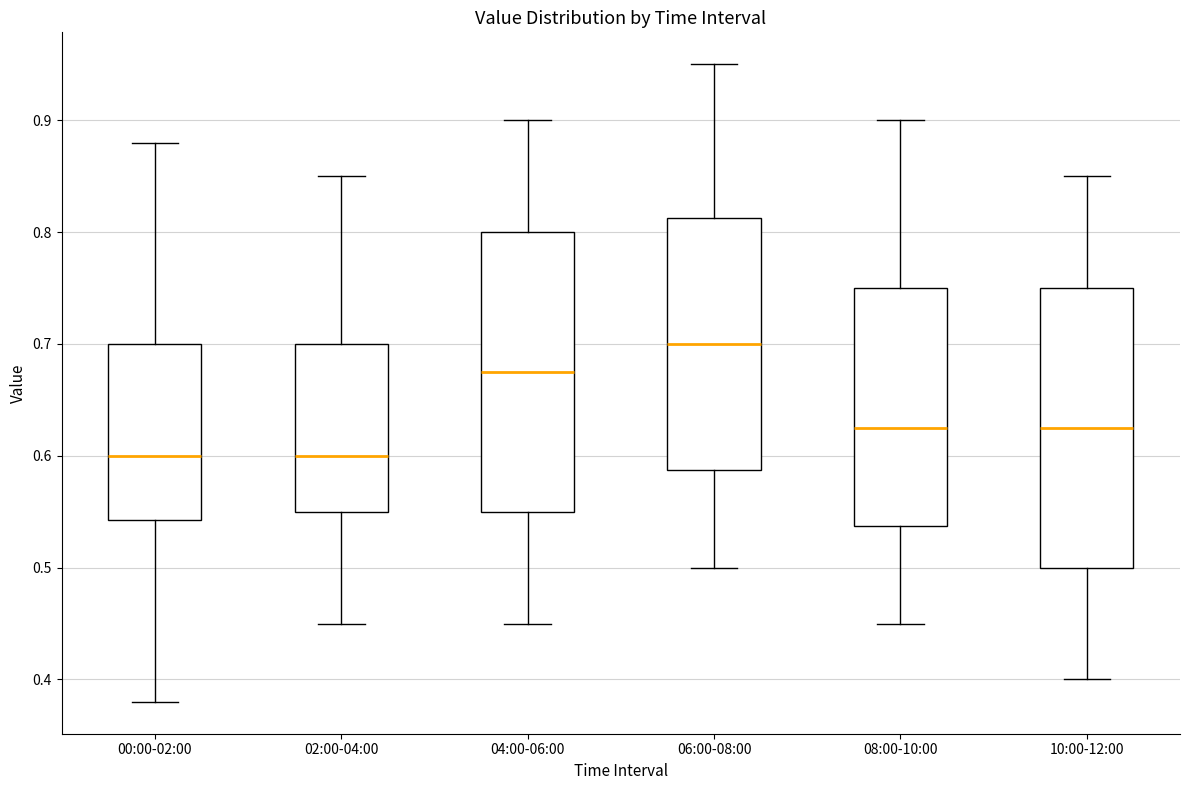

Reading left to right, transcribe this box plot: for each box, give where its median line is, the range the box spans, and where its two whiskers end, as read against the y-axis. The values are not printed on the chart, so give them approximately, as read against the axis.

00:00-02:00: median 0.60, box 0.54 to 0.70, whiskers 0.38 to 0.88
02:00-04:00: median 0.60, box 0.55 to 0.70, whiskers 0.45 to 0.85
04:00-06:00: median 0.68, box 0.55 to 0.80, whiskers 0.45 to 0.90
06:00-08:00: median 0.70, box 0.59 to 0.81, whiskers 0.50 to 0.95
08:00-10:00: median 0.63, box 0.54 to 0.75, whiskers 0.45 to 0.90
10:00-12:00: median 0.63, box 0.50 to 0.75, whiskers 0.40 to 0.85